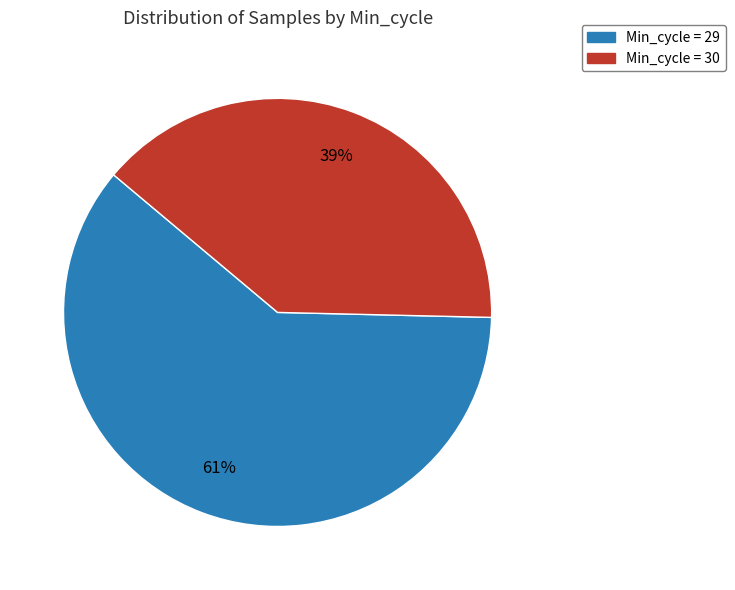

How many segments does this pie chart have?

2